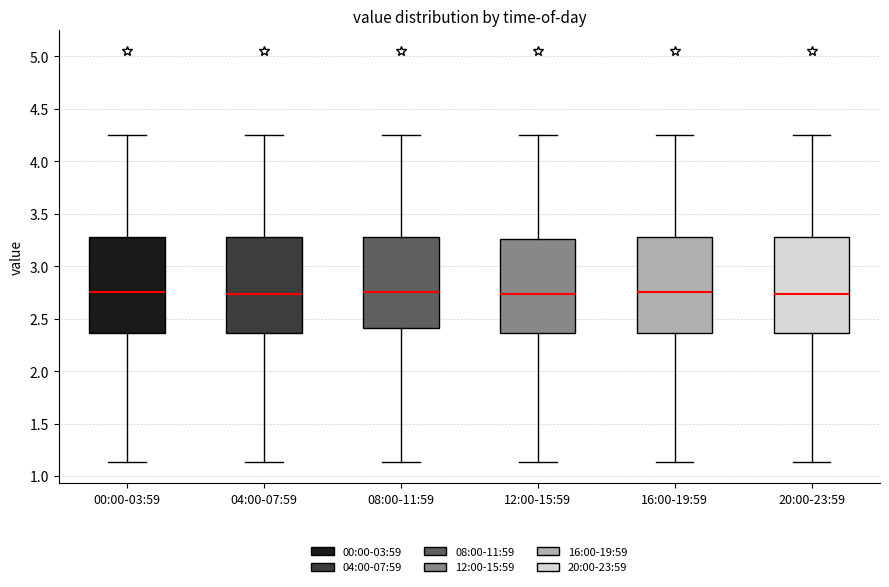

Where does the lower whisker of the box for 20:00-23:59 end on the y-axis? The values are not printed on the chart, so give them approximately, as read against the axis.

1.15